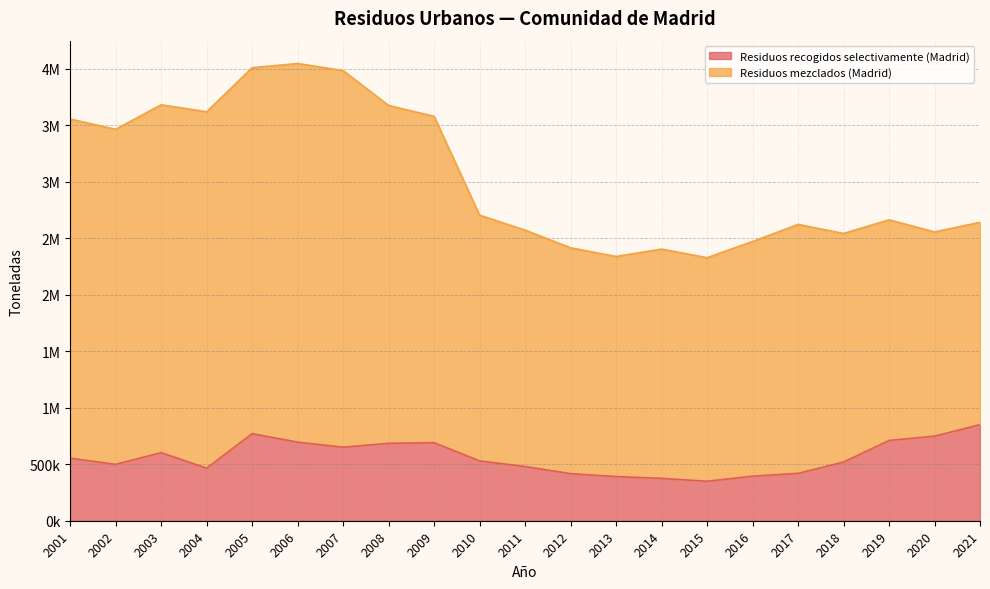

Which category has the lowest value across all series?

2015